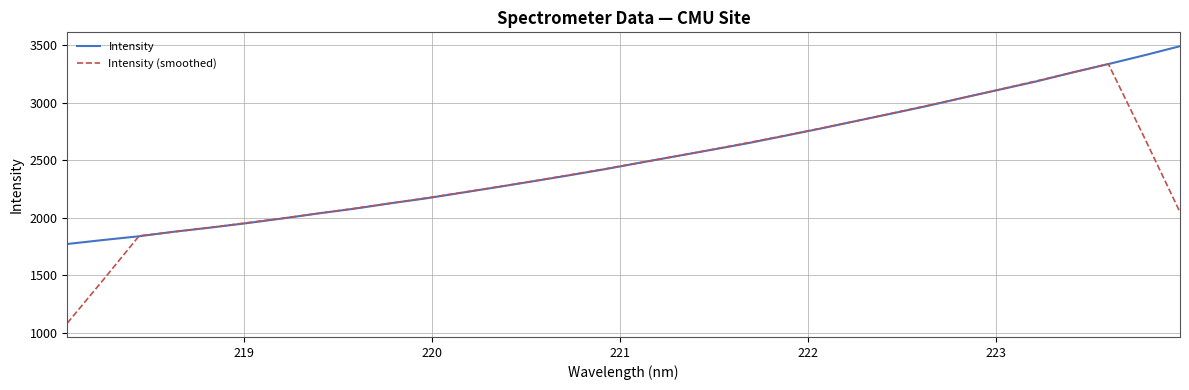

How many interior local peaks does the Intensity (smoothed) series have?

1